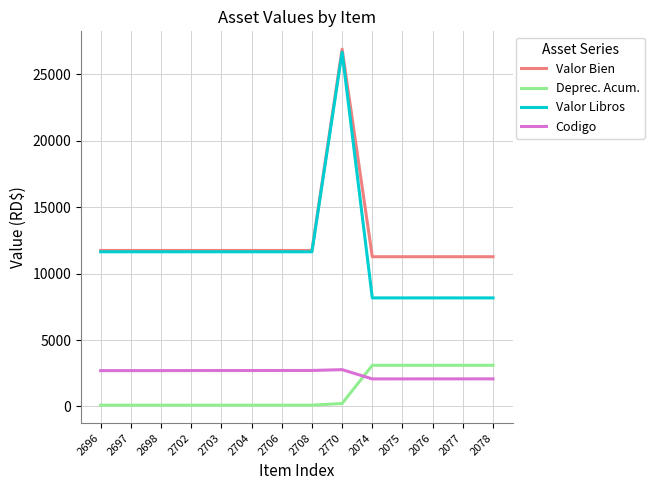

Does the chart have visible grid lines?

Yes